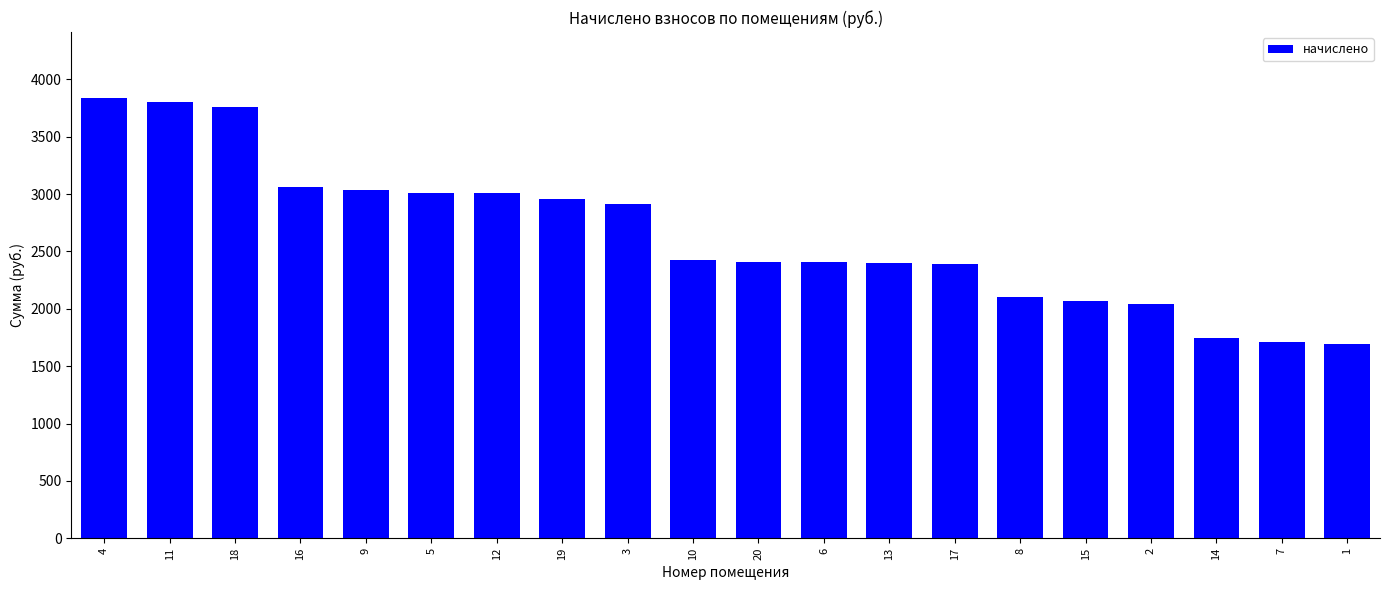

Which has a higher value, 10 or 12?

12